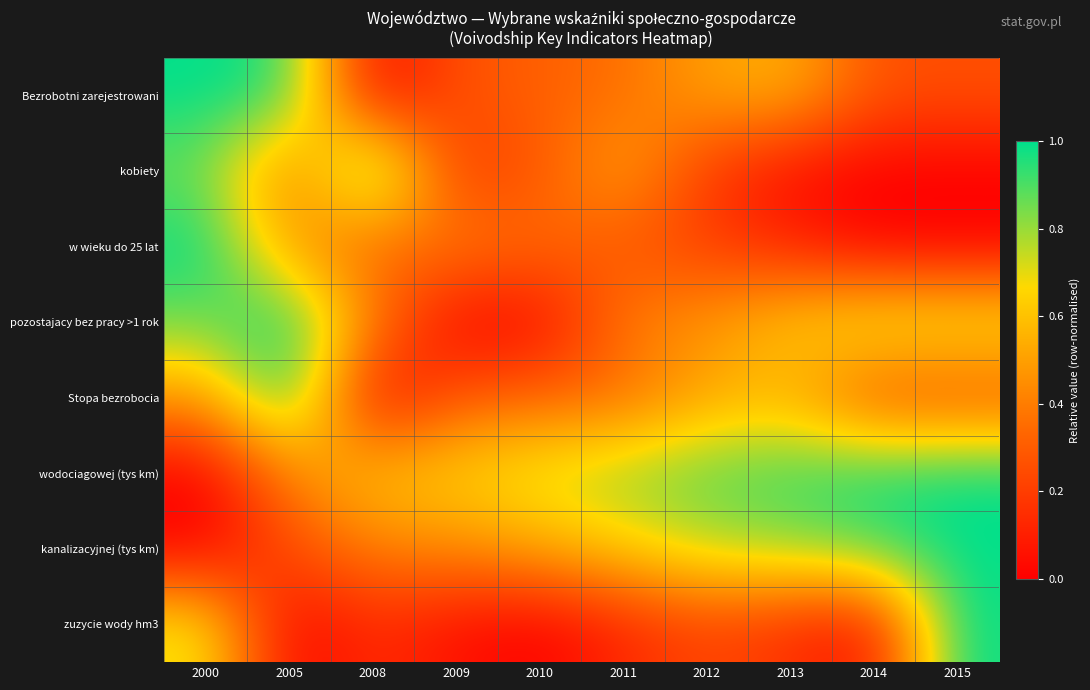

Reading left to right, list all the values displayed in this chart.

Bezrobotni zarejestrowani: 2000=1.0	2005=1.0	2008=0.0	2009=0.3	2010=0.3	2011=0.4	2012=0.5	2013=0.6	2014=0.3	2015=0.3
kobiety: 2000=0.9	2005=0.4	2008=1.0	2009=0.2	2010=0.3	2011=0.5	2012=0.2	2013=0.0	2014=0.0	2015=0.0
w wieku do 25 lat: 2000=1.0	2005=0.5	2008=0.3	2009=0.4	2010=0.3	2011=0.3	2012=0.2	2013=0.1	2014=0.0	2015=0.0
pozostajacy bez pracy >1 rok: 2000=0.9	2005=1.0	2008=0.4	2009=0.0	2010=0.0	2011=0.4	2012=0.5	2013=0.6	2014=0.7	2015=0.7
Stopa bezrobocia: 2000=0.5	2005=1.0	2008=0.0	2009=0.3	2010=0.3	2011=0.3	2012=0.5	2013=0.6	2014=0.2	2015=0.2
wodociagowej (tys km): 2000=0.0	2005=0.4	2008=0.6	2009=0.7	2010=0.7	2011=0.8	2012=0.9	2013=0.9	2014=1.0	2015=1.0
kanalizacyjnej (tys km): 2000=0.0	2005=0.3	2008=0.4	2009=0.4	2010=0.5	2011=0.6	2012=0.8	2013=0.8	2014=0.9	2015=1.0
zuzycie wody hm3: 2000=0.7	2005=0.0	2008=0.2	2009=0.1	2010=0.0	2011=0.1	2012=0.2	2013=0.2	2014=0.1	2015=1.0